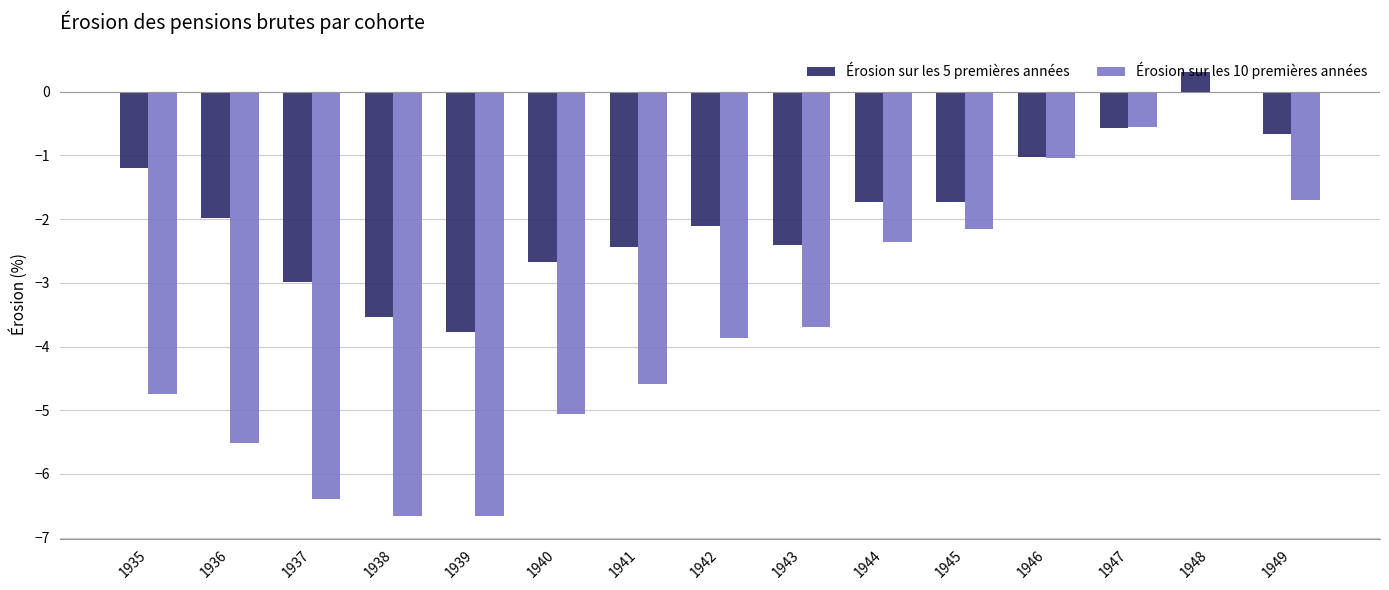

Which series has the largest range (max minus min)?

Érosion sur les 10 premières années